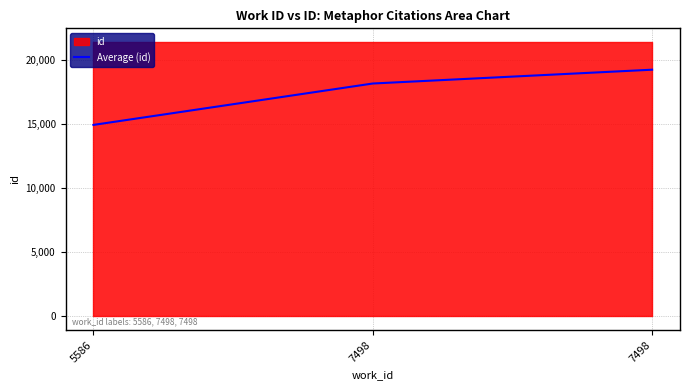

At which label is the value closest to 17059?

7498